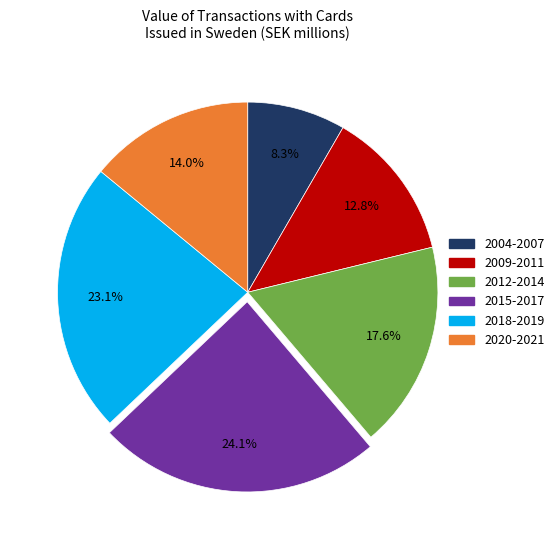

Is there any slice that represents more than half of the pie?

No